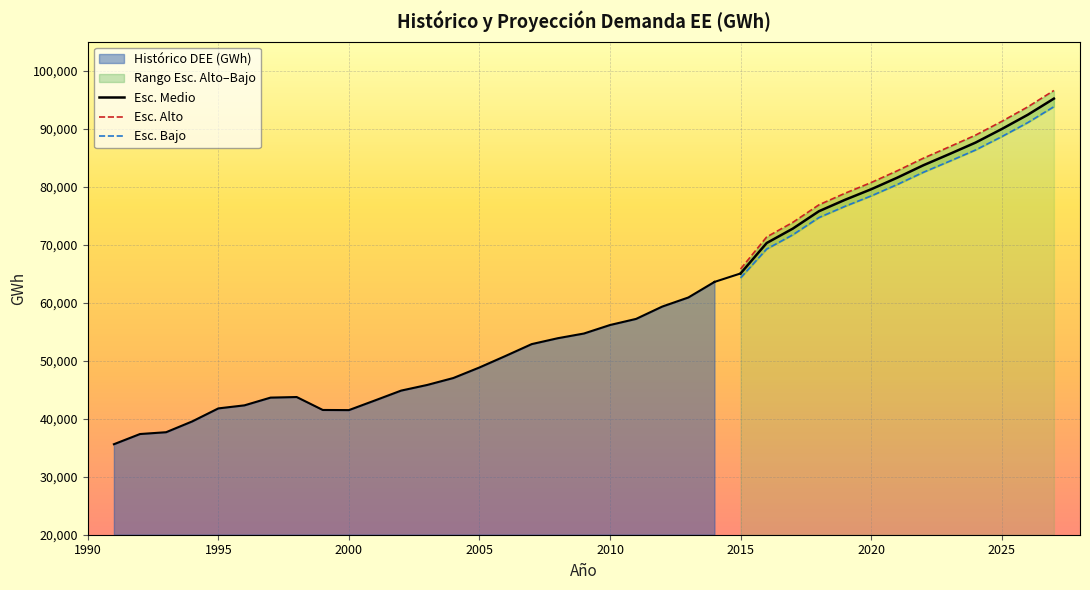

How many values in the Esc. Medio series are below 81538?

6